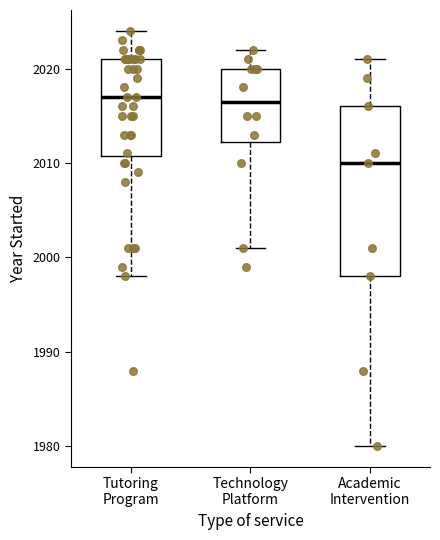

Where does the upper whisker of the box for Tutoring Program end on the y-axis? The values are not printed on the chart, so give them approximately, as read against the axis.

2024